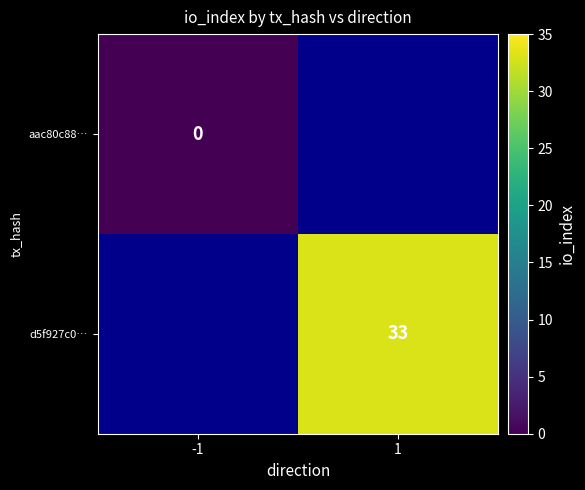

At how many categories does at least one series exceed 28?

1